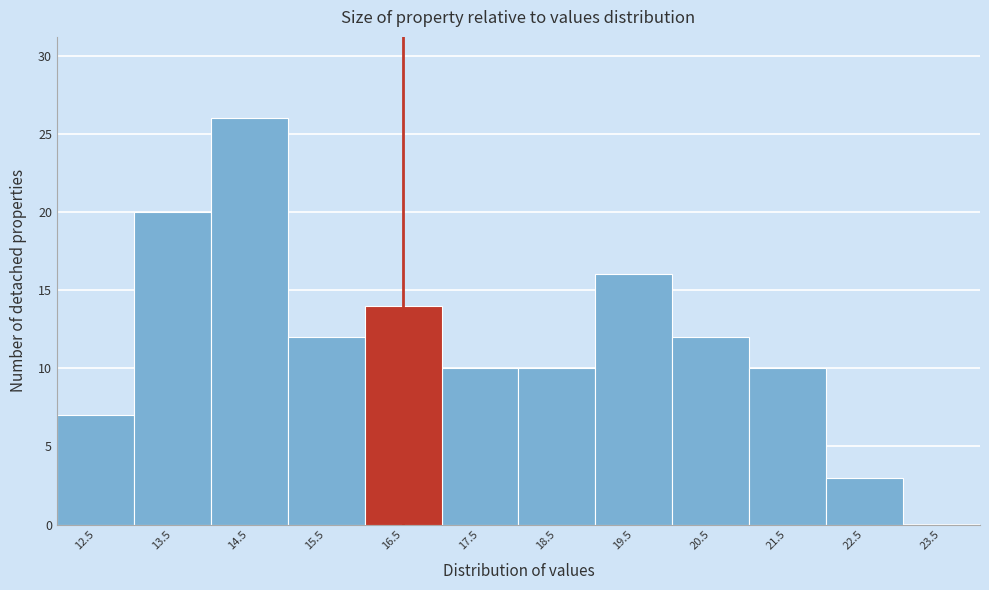

How tall is the bar that spans 19 to 20 on the x-axis? The values are not printed on the chart, so give them approximately, as read against the axis.

16